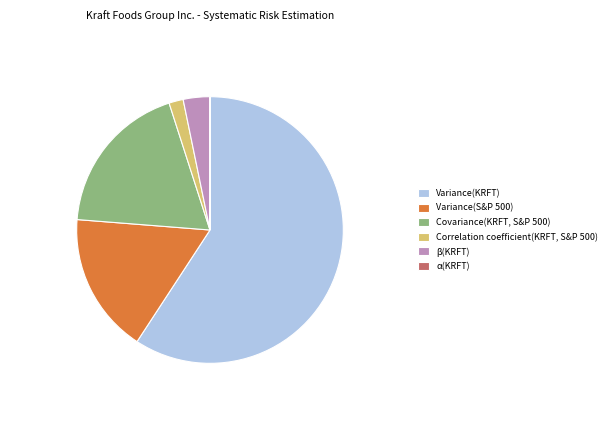

Do Variance(KRFT) and β(KRFT) together represent more than half of the pie?

Yes